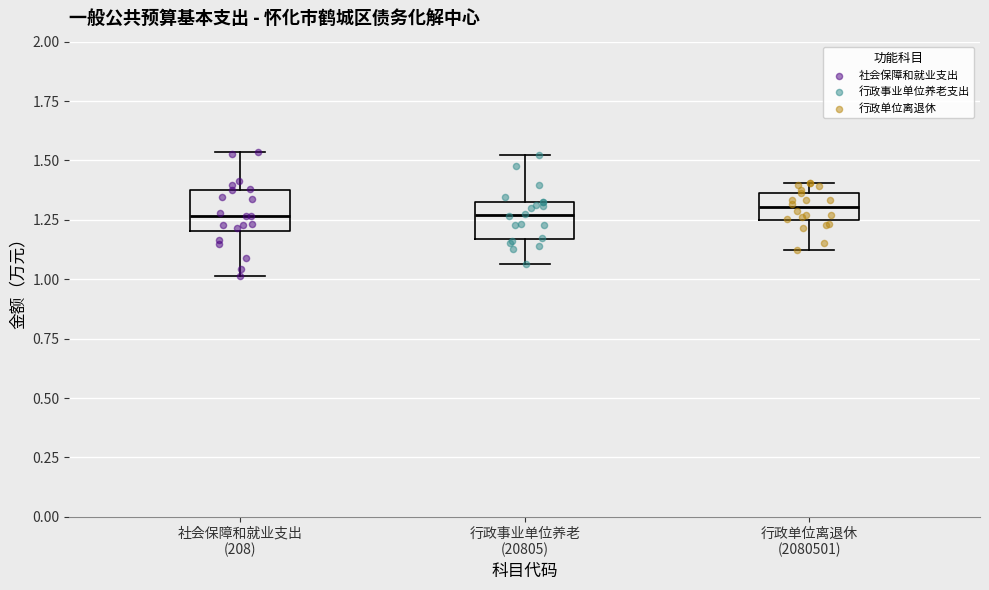

Reading left to right, transcribe this box plot: for each box, give where its median line is, the range the box spans, and where its two whiskers end, as read against the y-axis. The values are not printed on the chart, so give them approximately, as read against the axis.

社会保障和就业支出 (208): median 1.25, box 1.20 to 1.40, whiskers 1.00 to 1.55
行政事业单位养老 (20805): median 1.25, box 1.15 to 1.30, whiskers 1.05 to 1.50
行政单位离退休 (2080501): median 1.30, box 1.25 to 1.35, whiskers 1.10 to 1.40